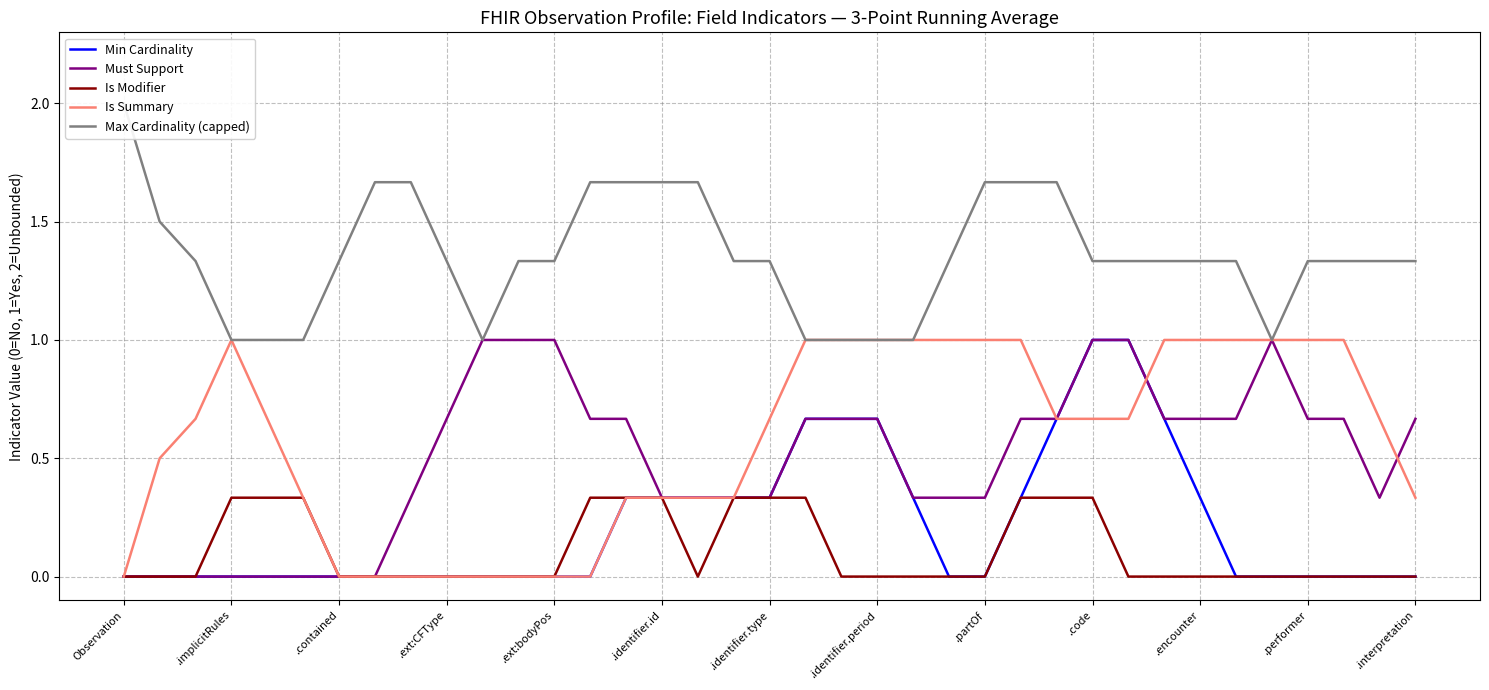

True or false: Must Support and Max Cardinality (capped) intersect in this chart.

False